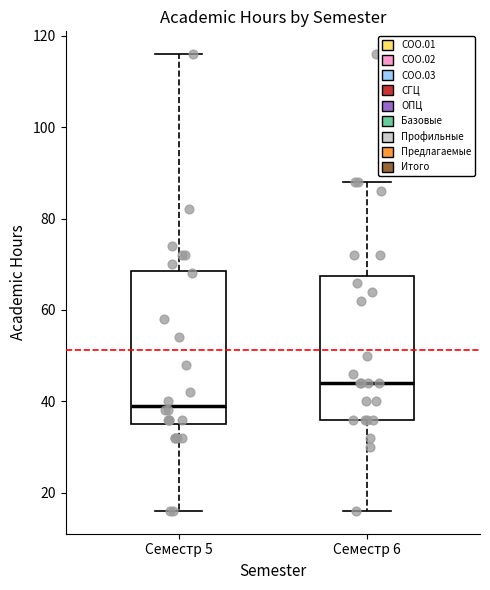

Where is the lower edge of the box for Семестр 5 on the y-axis? The values are not printed on the chart, so give them approximately, as read against the axis.

36